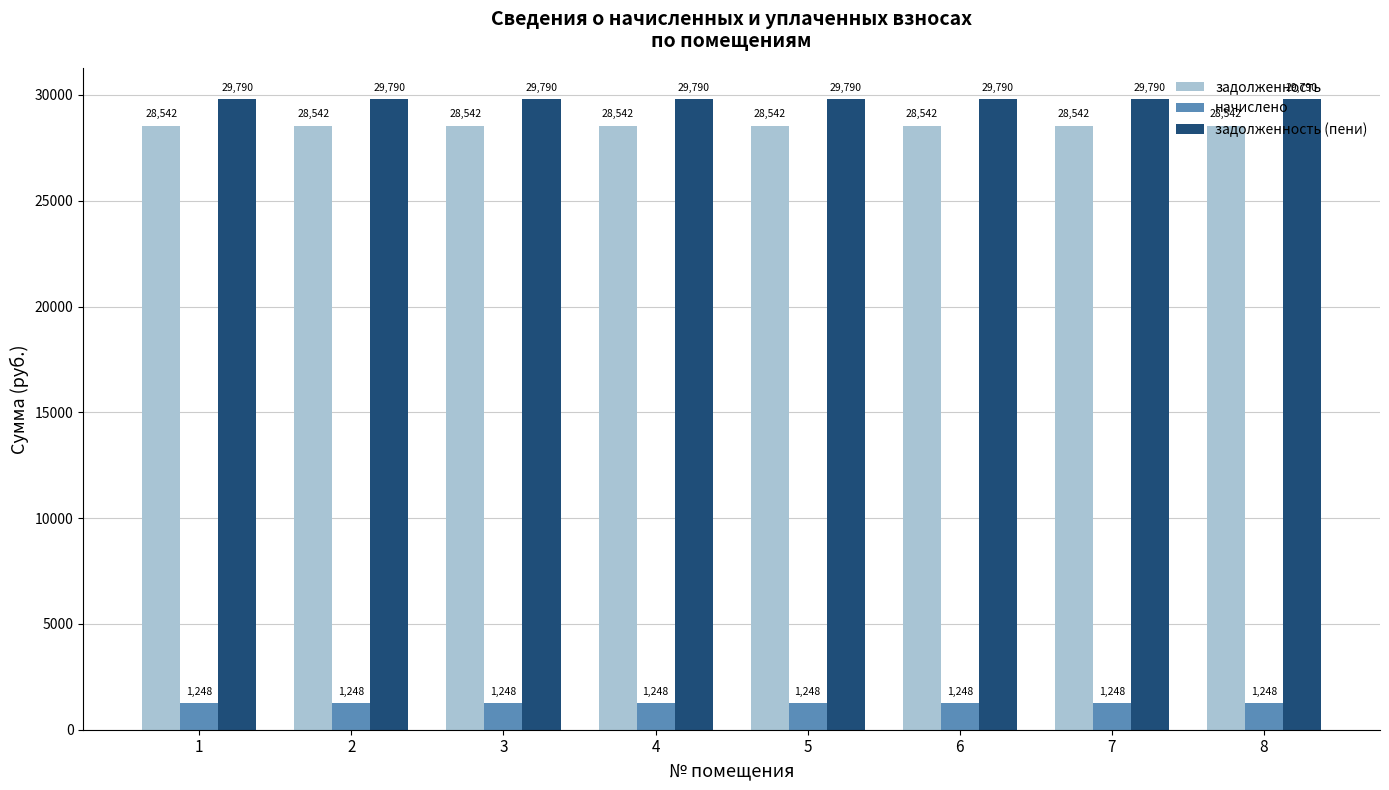

List the series in order of their peak value, highest first.

задолженность (пени), задолженность, начислено